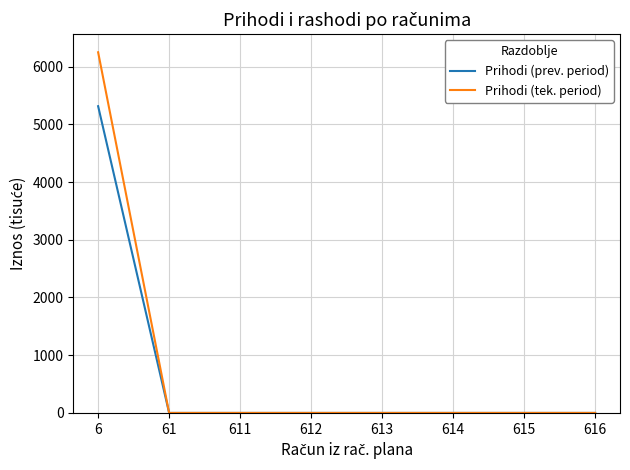

Which series has the largest total across all categories?

Prihodi (tek. period)